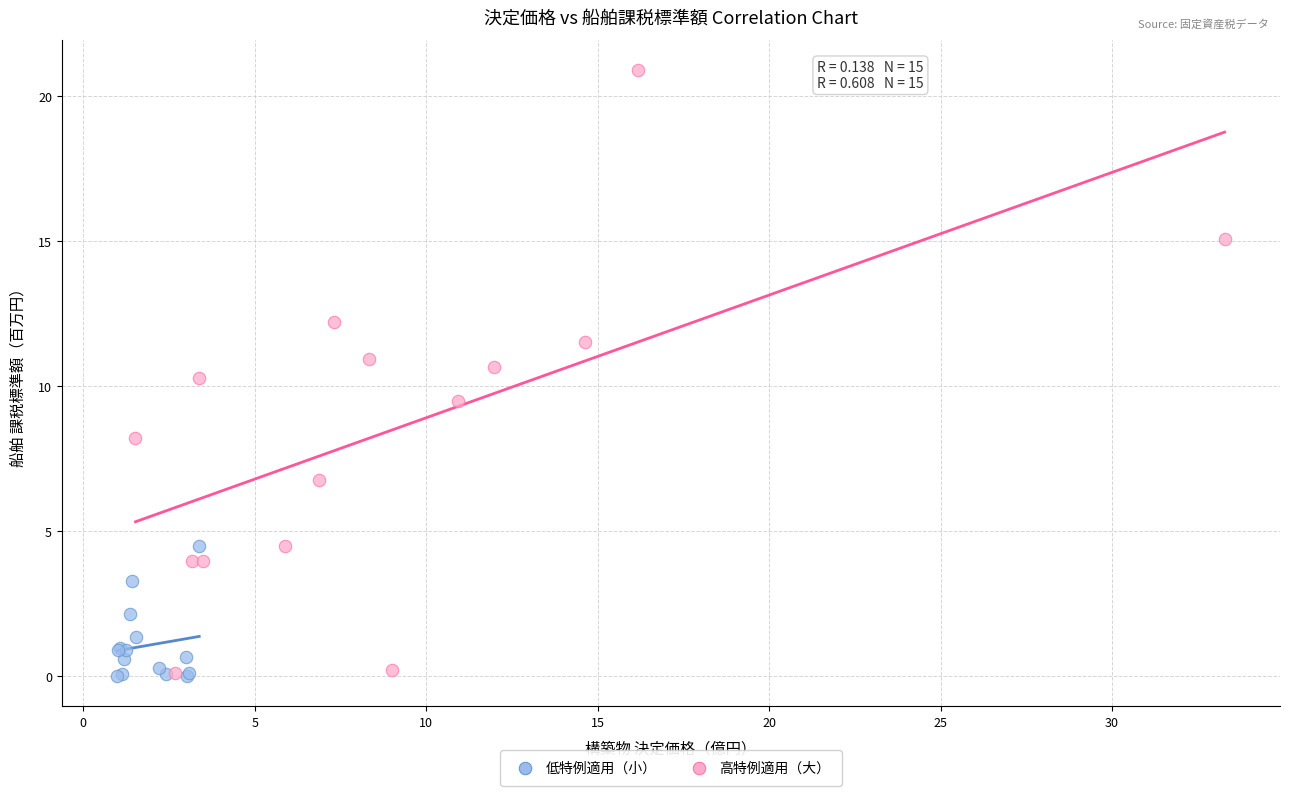

Which series has the widest spread of Y values?

高特例適用（大）